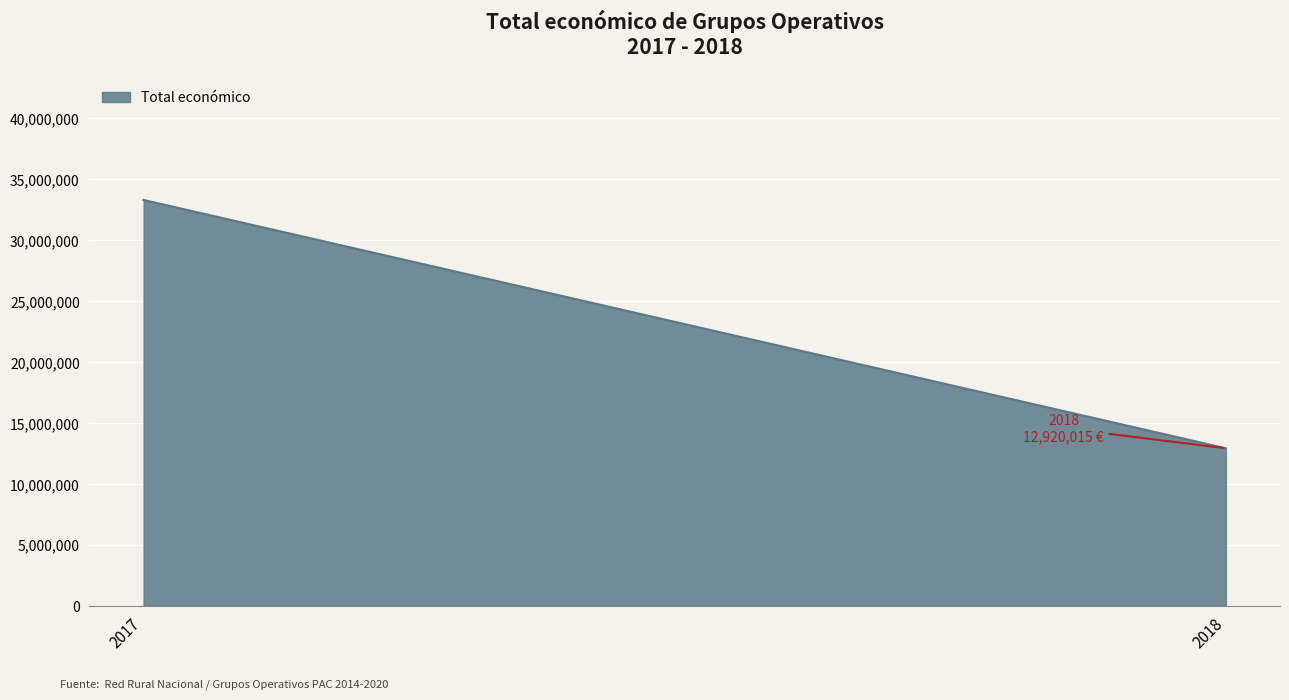

Reading left to right, list all the values displayed in this chart.

2017=33298810	2018=12920015